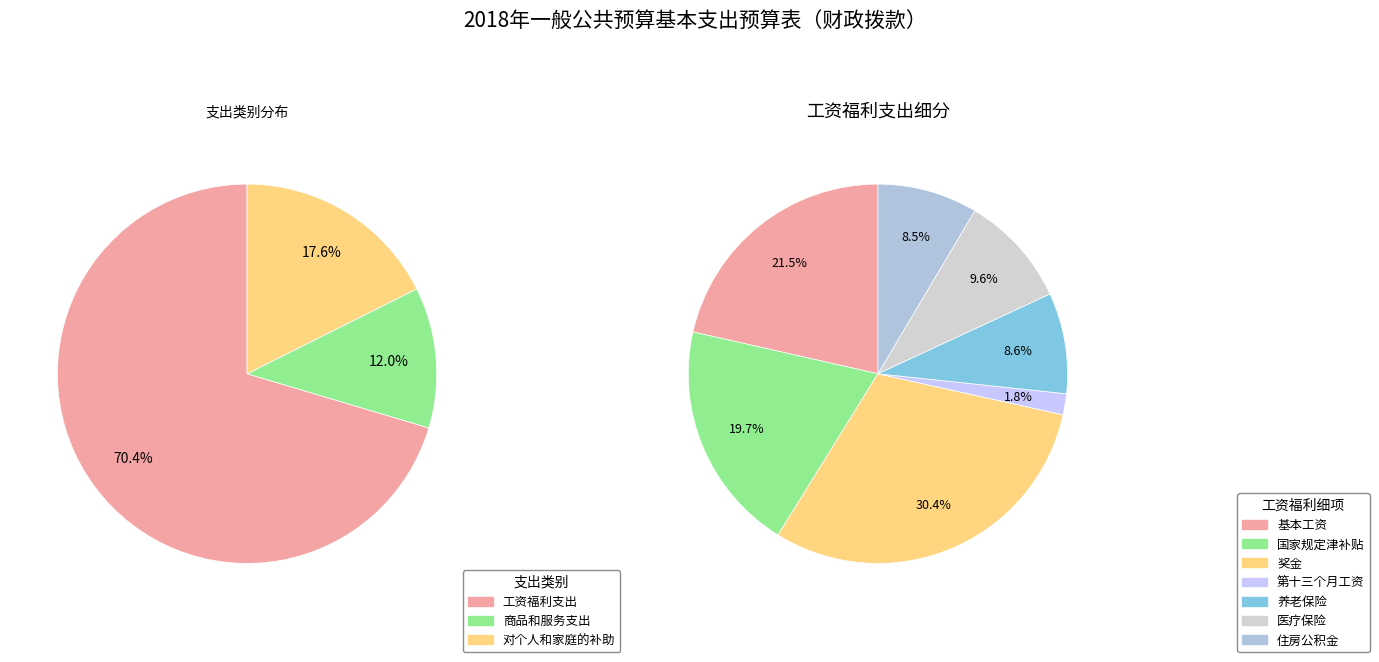

To the nearest percent, what is the difference between the largest and smallest slice percentages?

58%